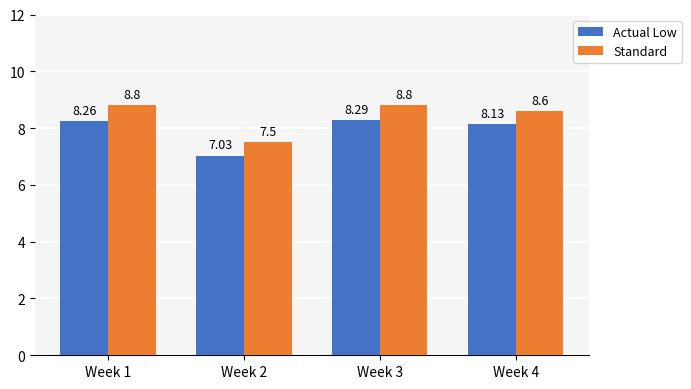

List the series in order of their peak value, highest first.

Standard, Actual Low